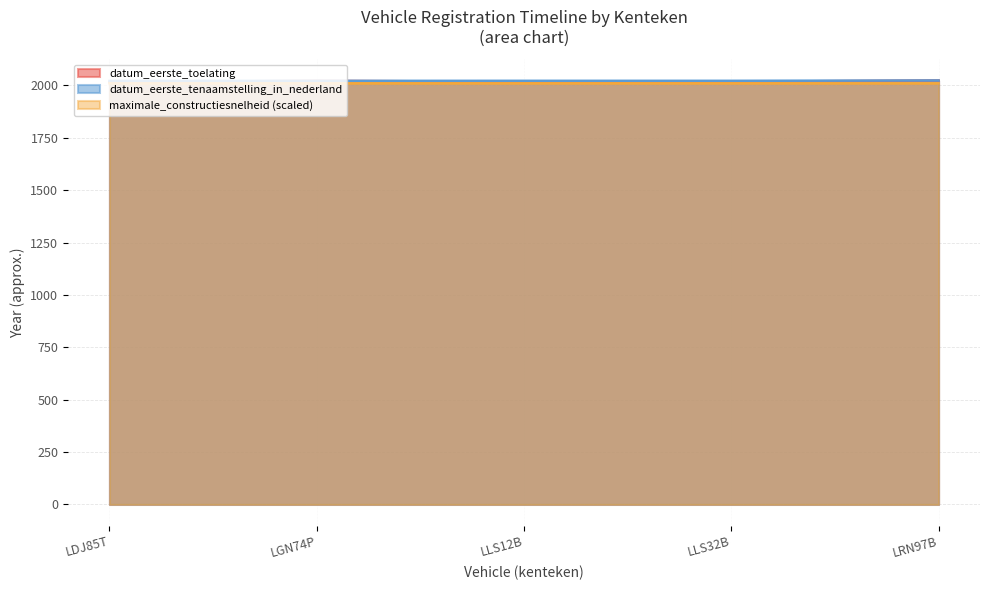

Does the chart have visible grid lines?

Yes